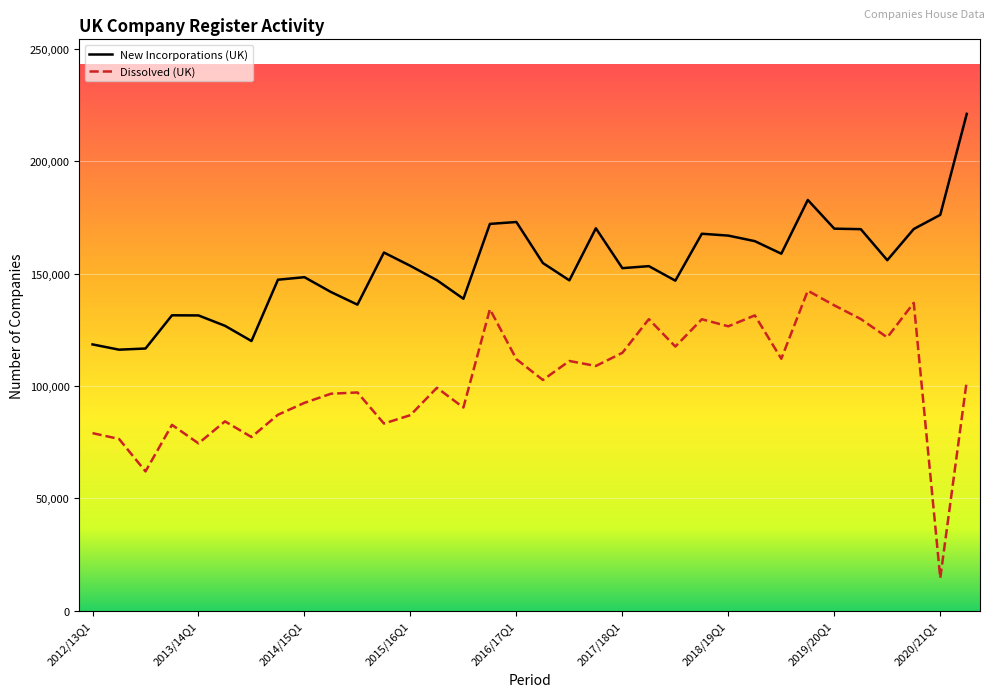

Which series has the largest total across all categories?

New Incorporations (UK)